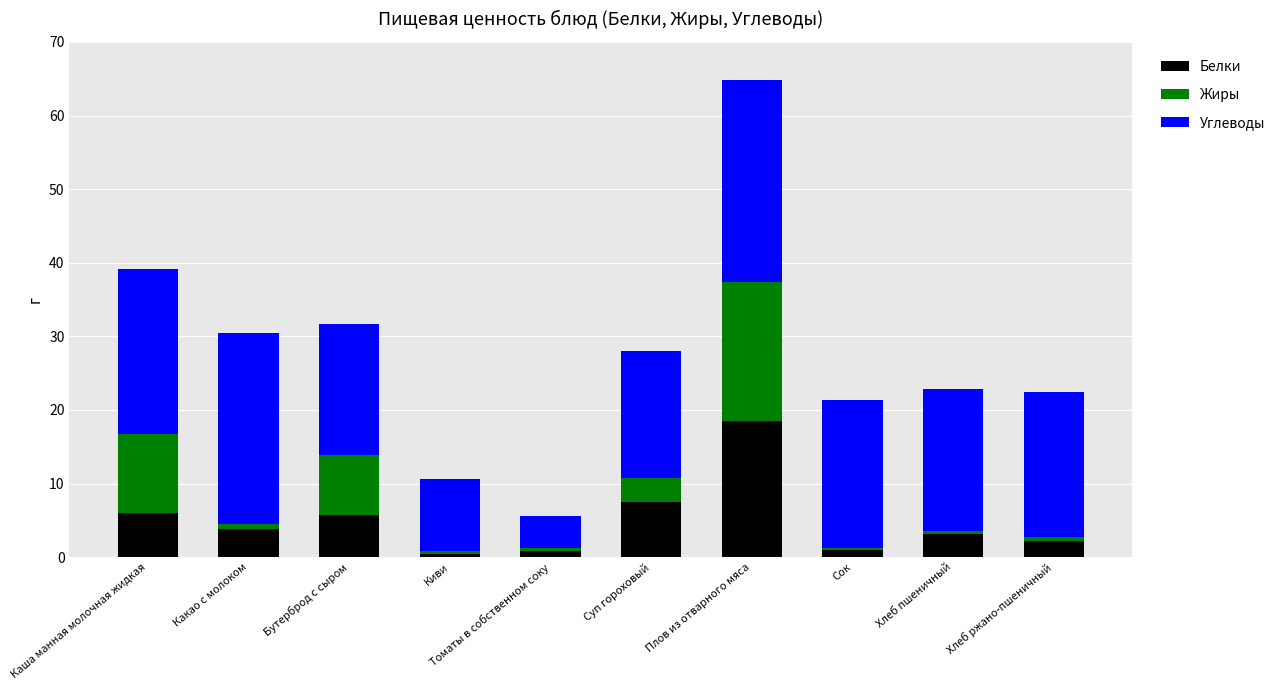

At which label is Белки closest to 9?

Суп гороховый